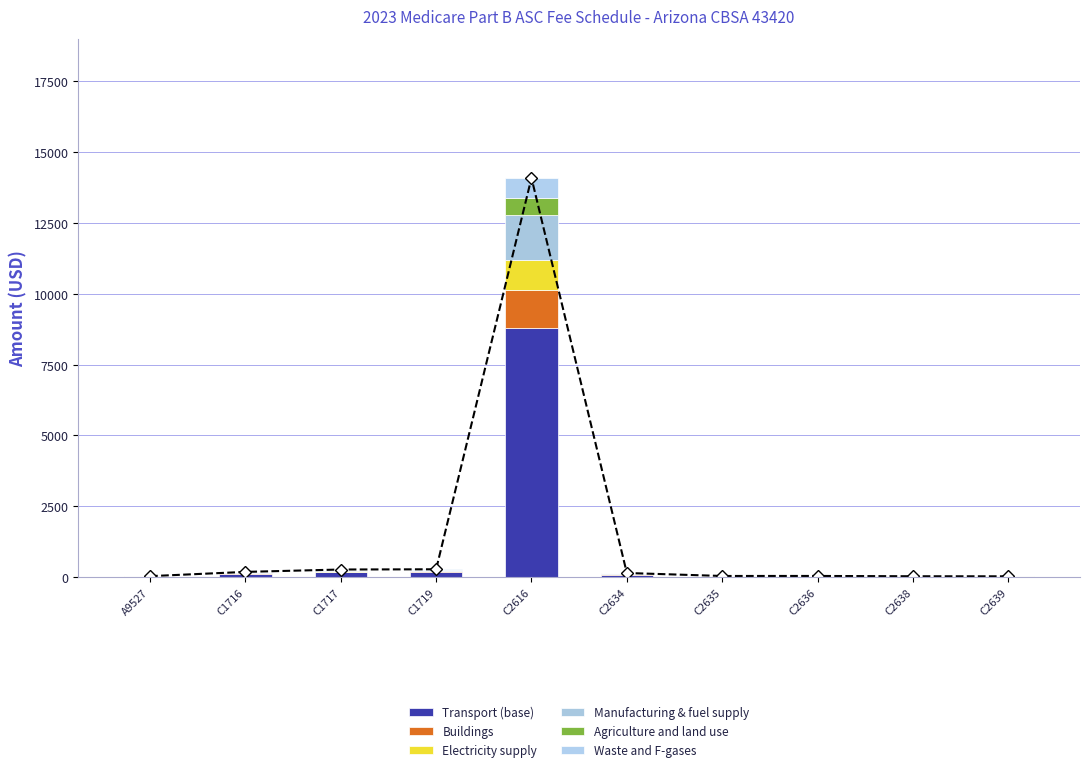

What is the value of the Waste and F-gases bar at the 7th from the left?

2.0